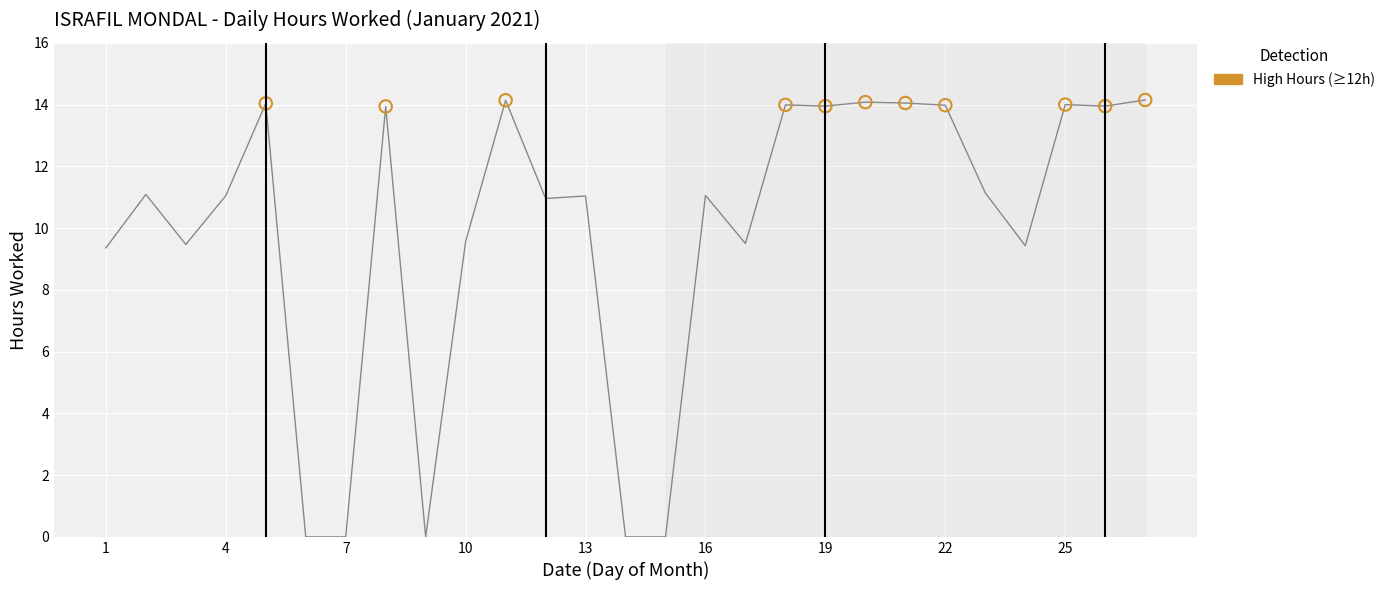

What is the greatest value displayed?

14.2